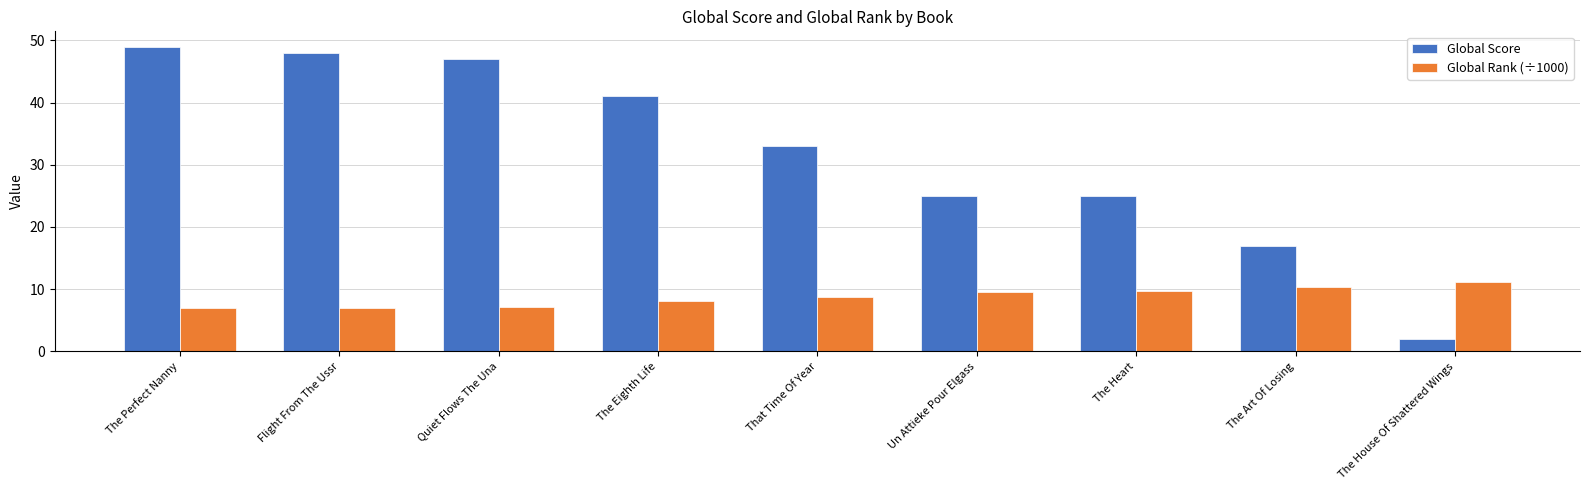

What is the spread (max minus min) of values at That Time Of Year?

24.3